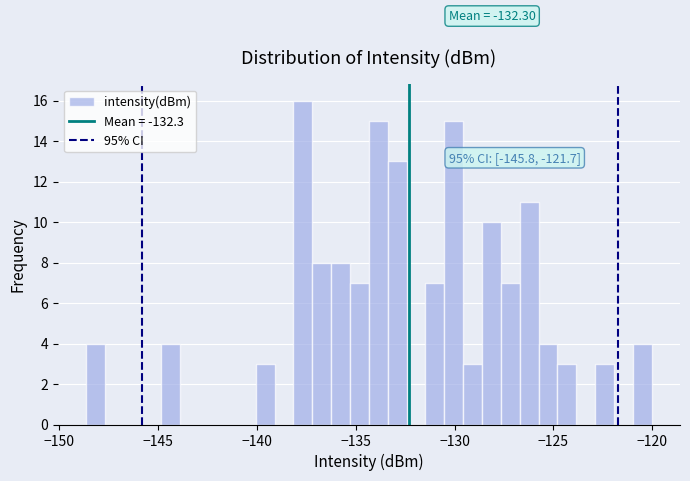

Around what value on the x-axis is the tallest bar? Give the approximate position of its centre, as read against the axis.

-137.5